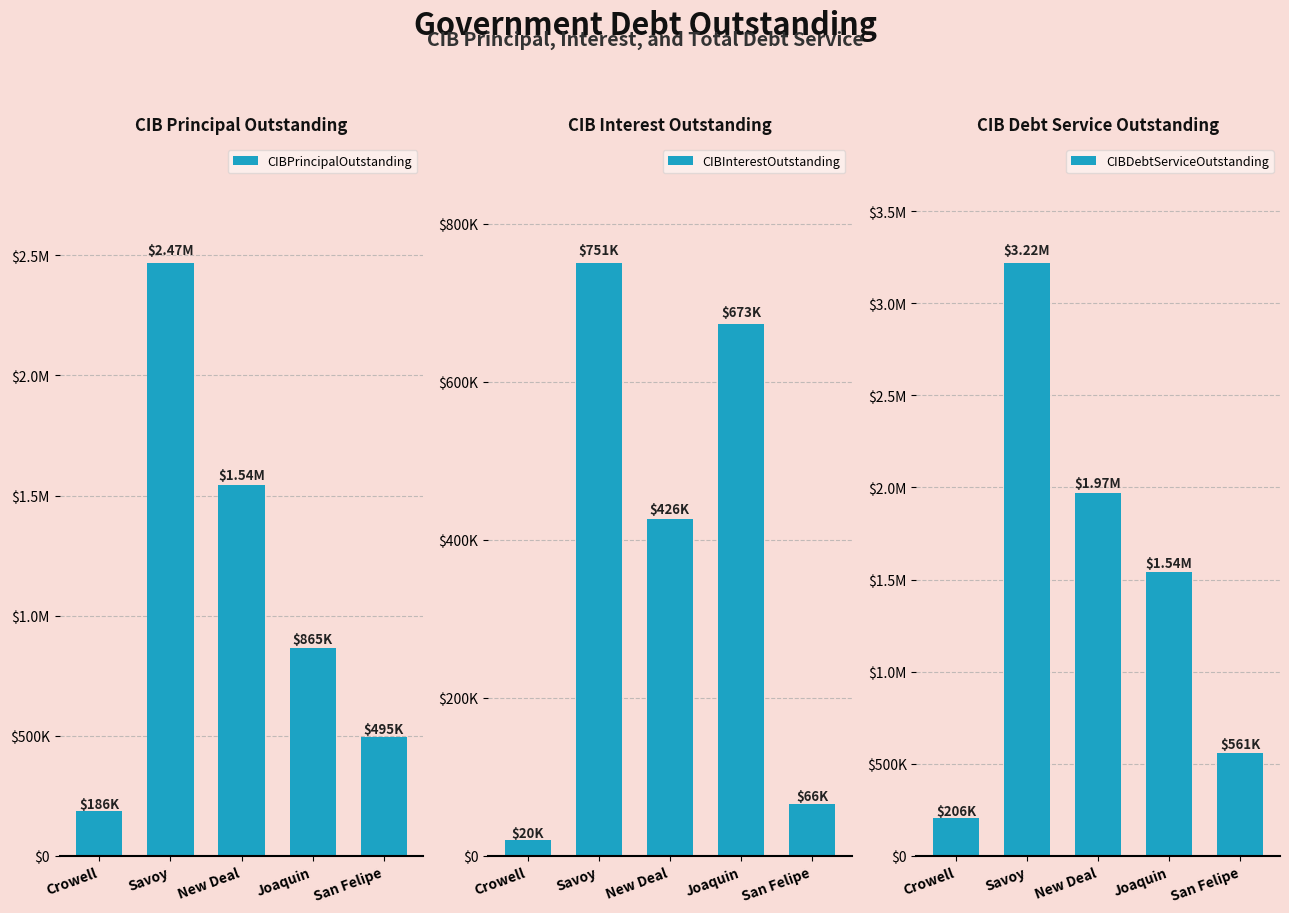

What is the average value of the CIBDebtServiceOutstanding series?

1498824.4